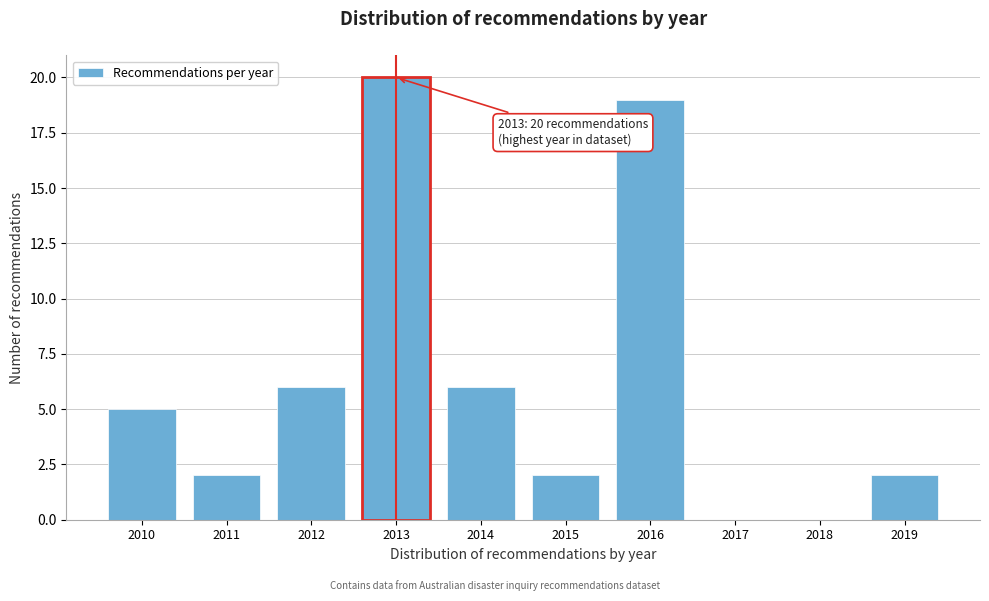

Reading right to left, transcribe all the data shown in this chart.

2019=2	2018=0	2017=0	2016=19	2015=2	2014=6	2013=20	2012=6	2011=2	2010=5